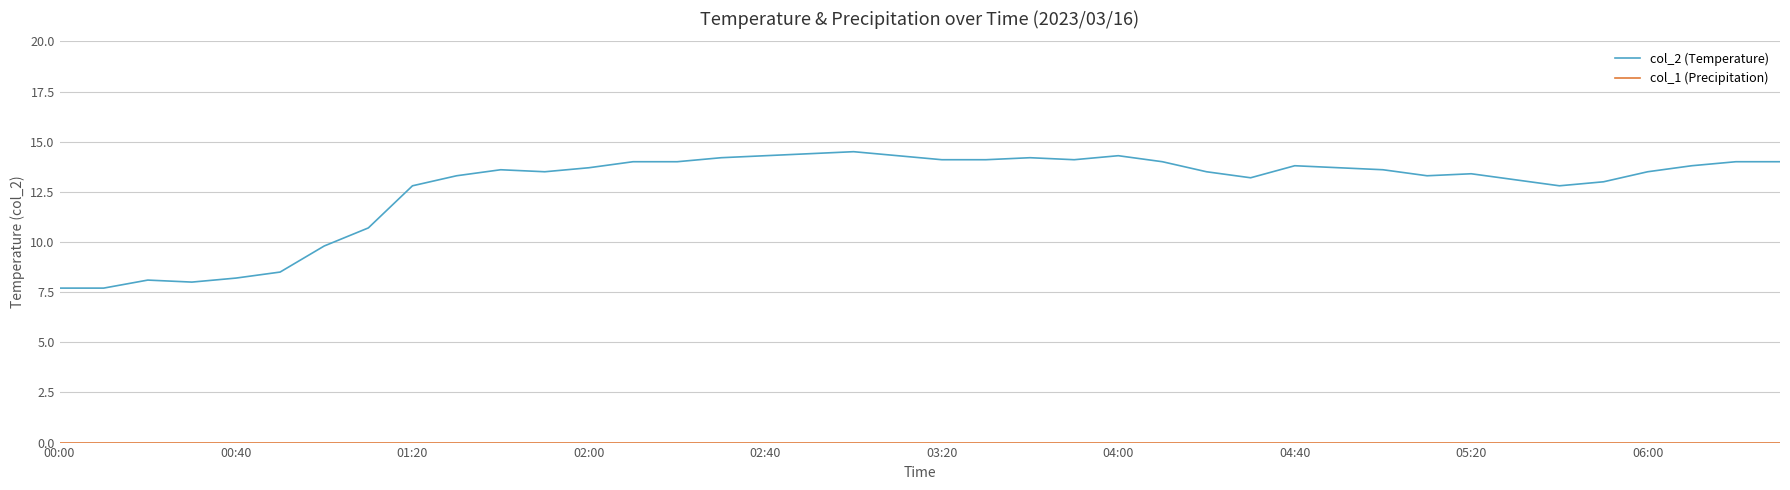

Which series has the widest spread of values?

col_2 (Temperature)